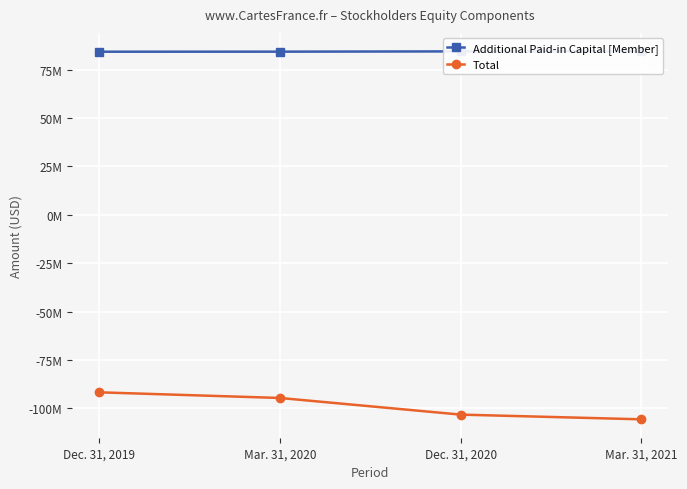

True or false: Additional Paid-in Capital [Member] and Total intersect in this chart.

False